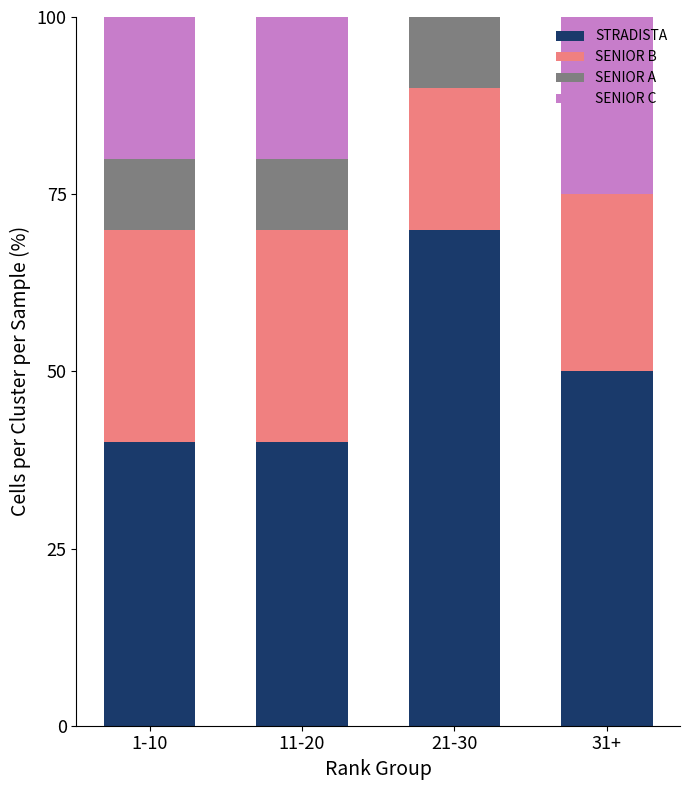

Read the STRADISTA value at 1-10.

40